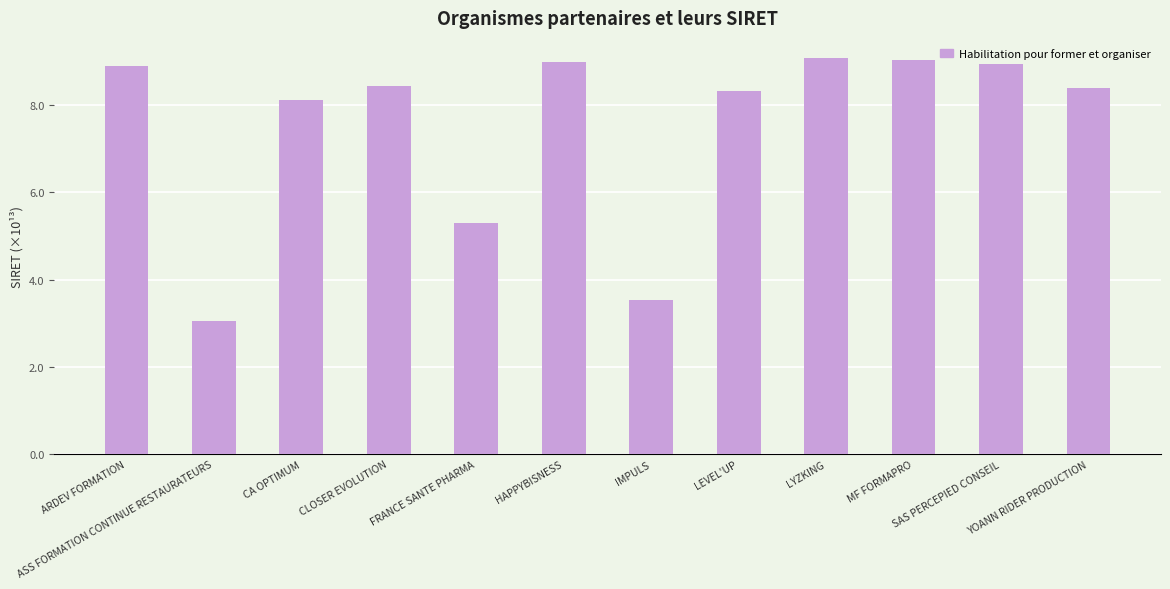

What is the value of the 7th bar from the left?

3.5